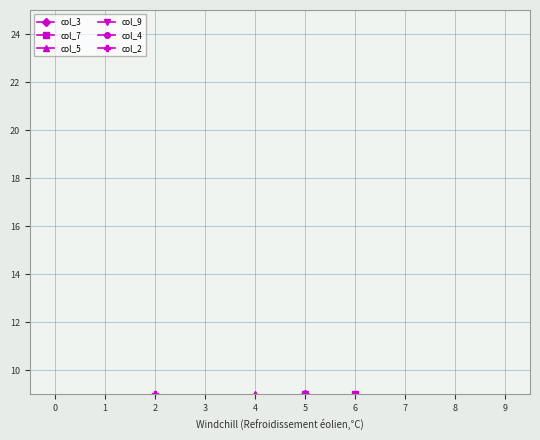

What is the total value across all series at 3?

28